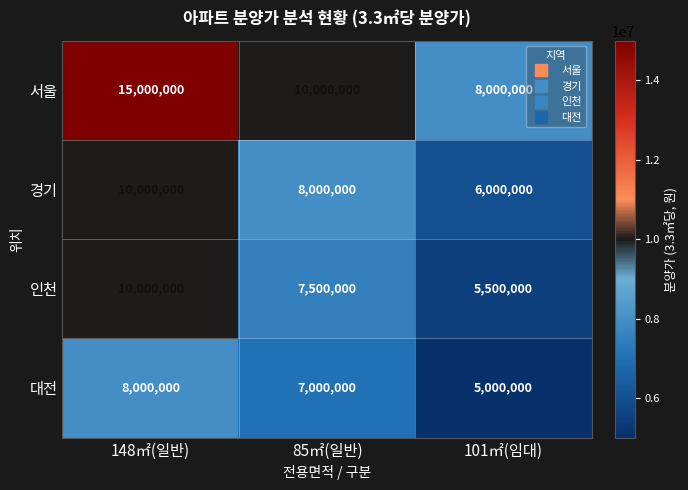

How many distinct data groups are displayed?

4